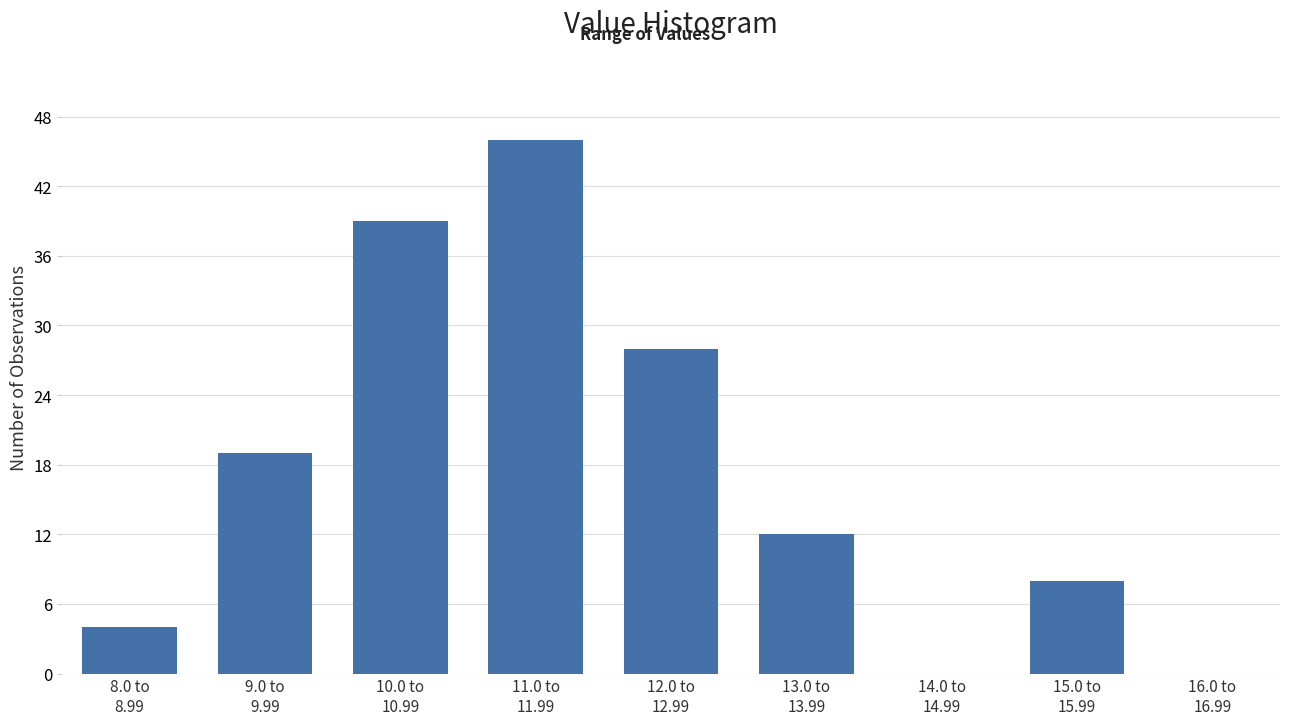

What is the maximum value shown in the chart?

46